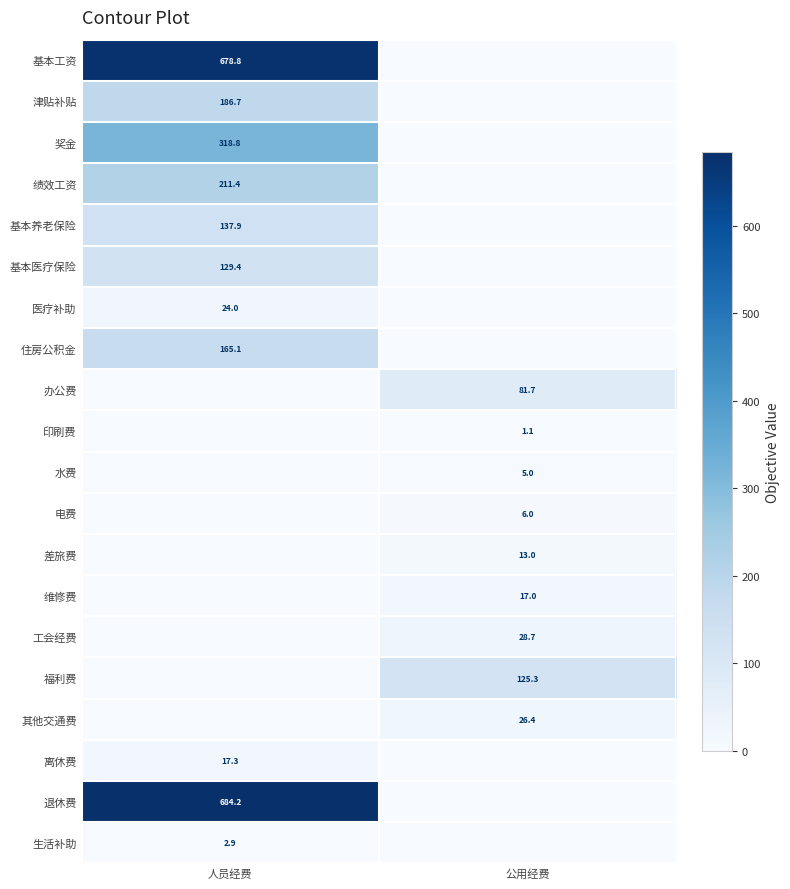

The value of 绩效工资 at 人员经费 is 351.5. True or false?

False